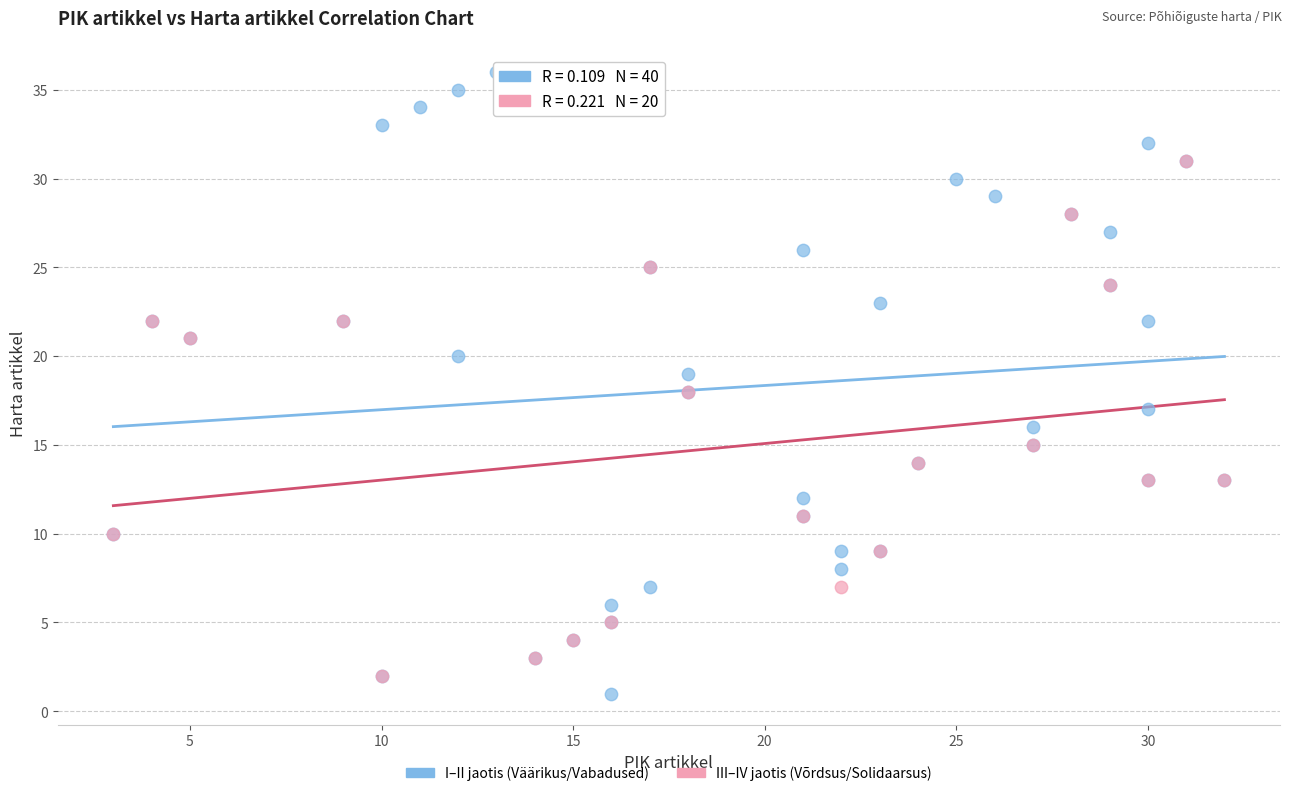

Which series has the largest Y range (max minus min)?

I–II jaotis (Väärikus/Vabadused)